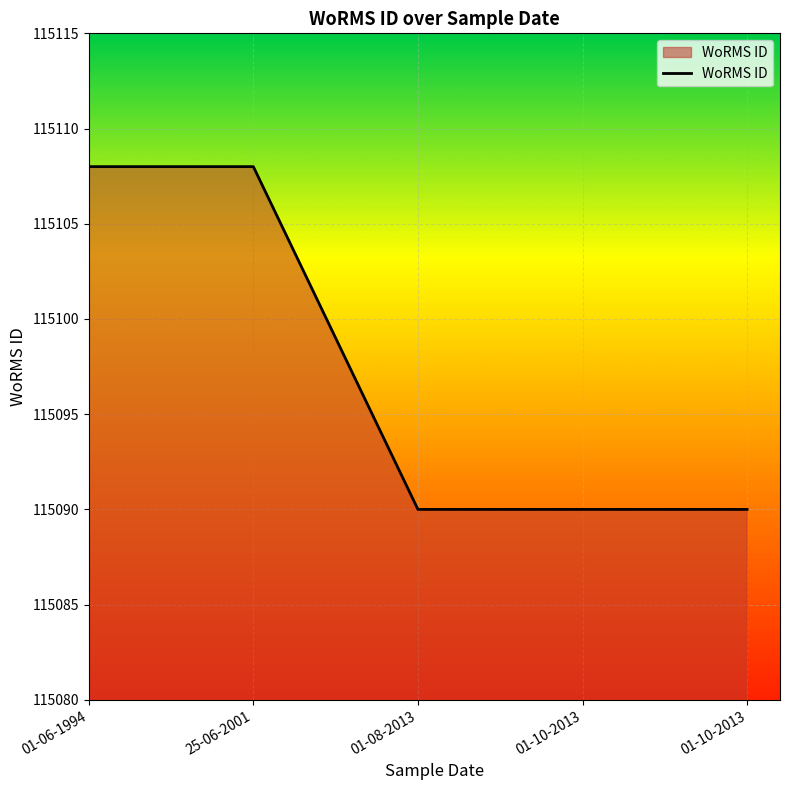

Rank the categories by value from lowest to highest.

01-08-2013, 01-10-2013, 01-10-2013, 01-06-1994, 25-06-2001